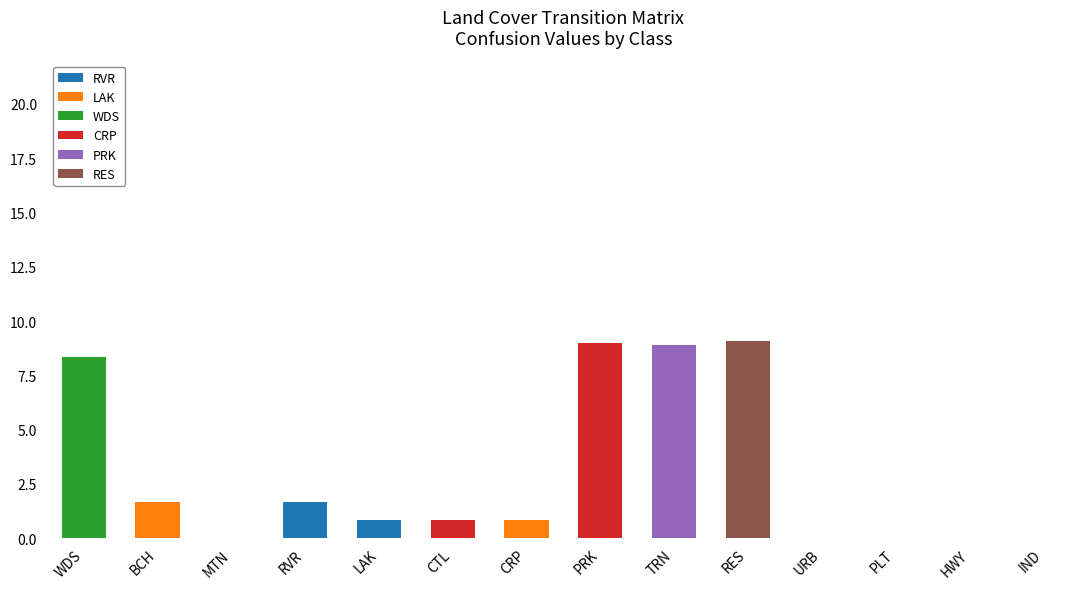

Read the RVR value at RVR.

1.7